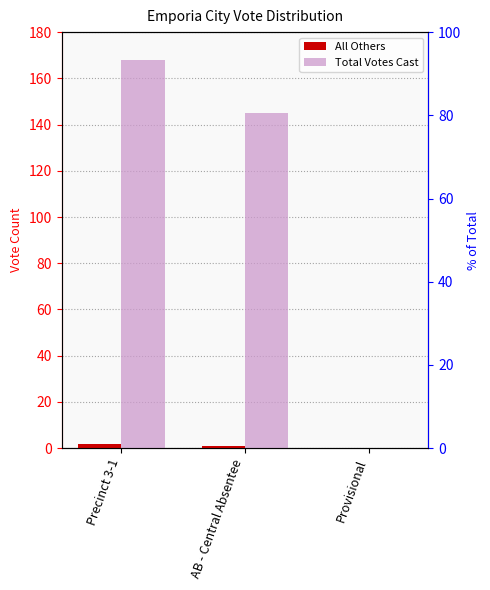

What is the sum of all Total Votes Cast values?

313